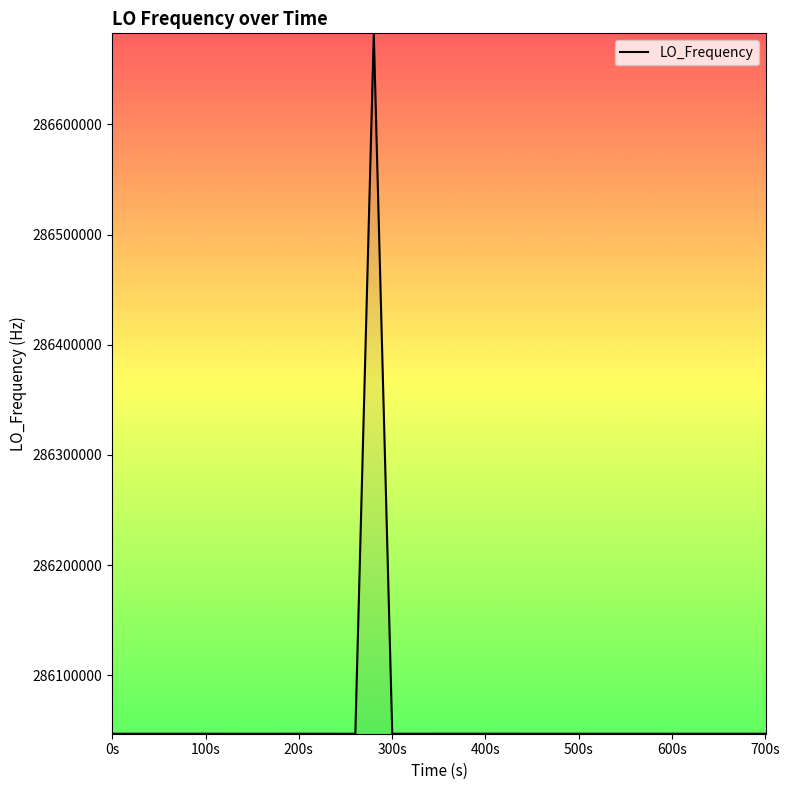

What is the minimum value shown in the chart?

286046998.1